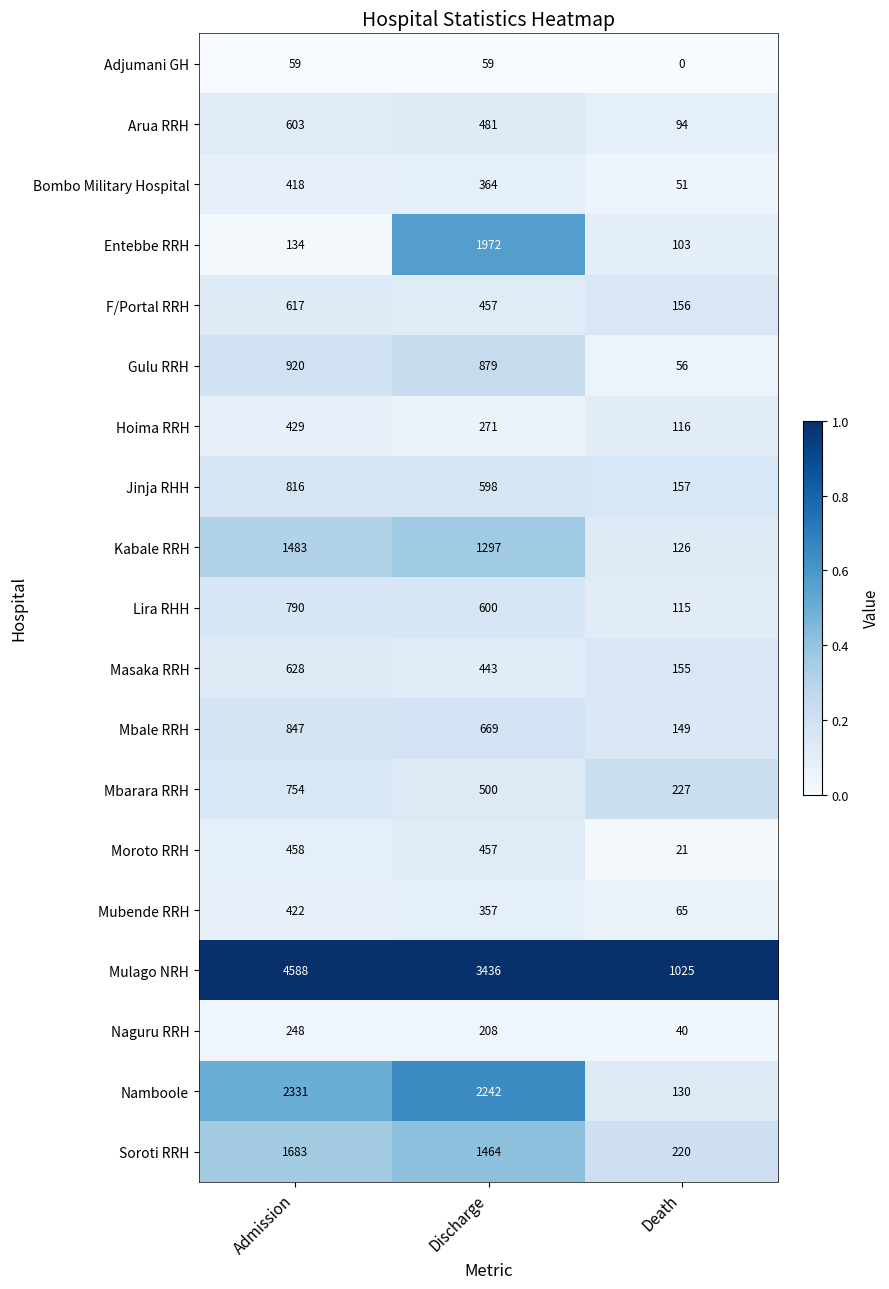

How many Jinja RHH values are between 157 and 816?

3